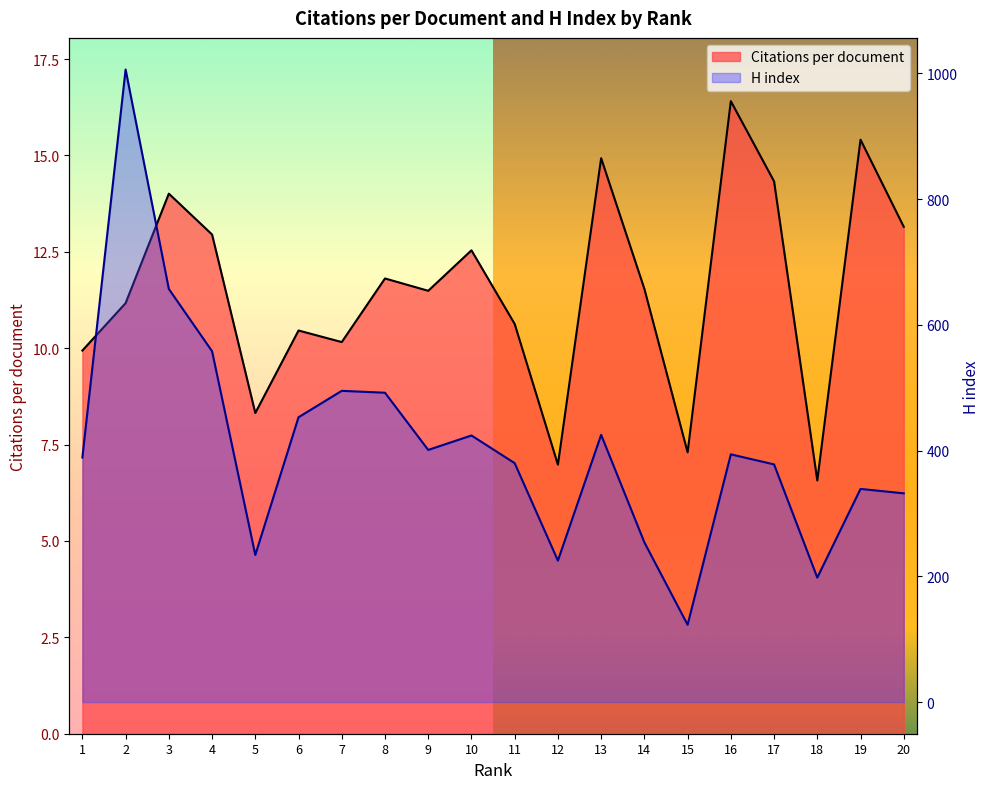

At which category is the sum across all series the highest?

2